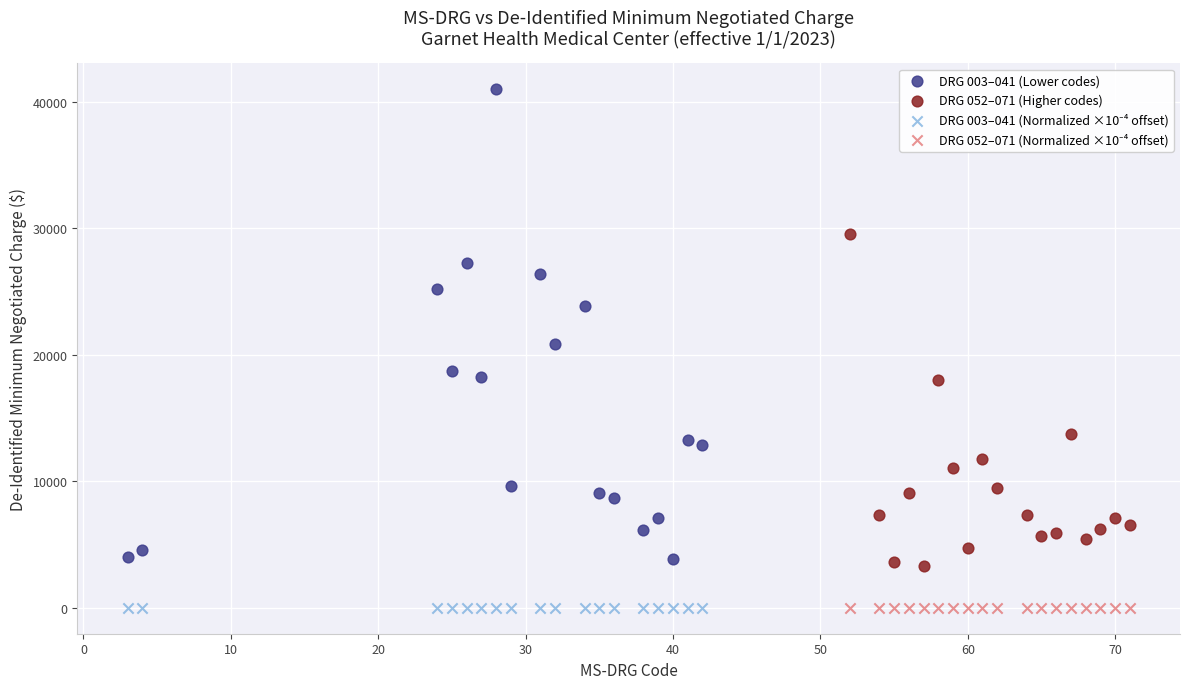

Which series contains the highest Y value?

DRG 003–041 (Lower codes)